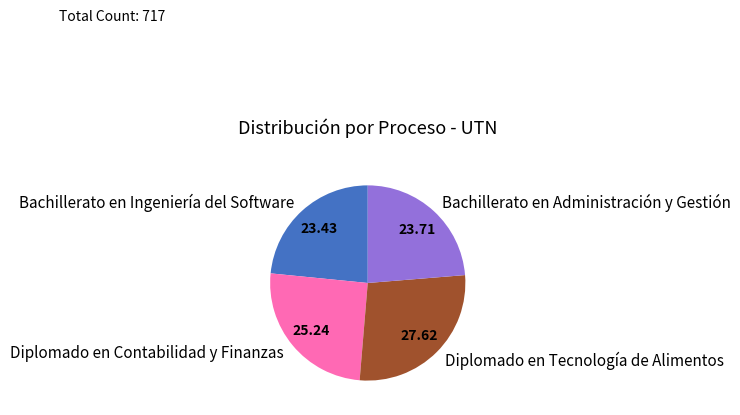

What is the largest slice in the pie chart?

Diplomado en Tecnología de Alimentos